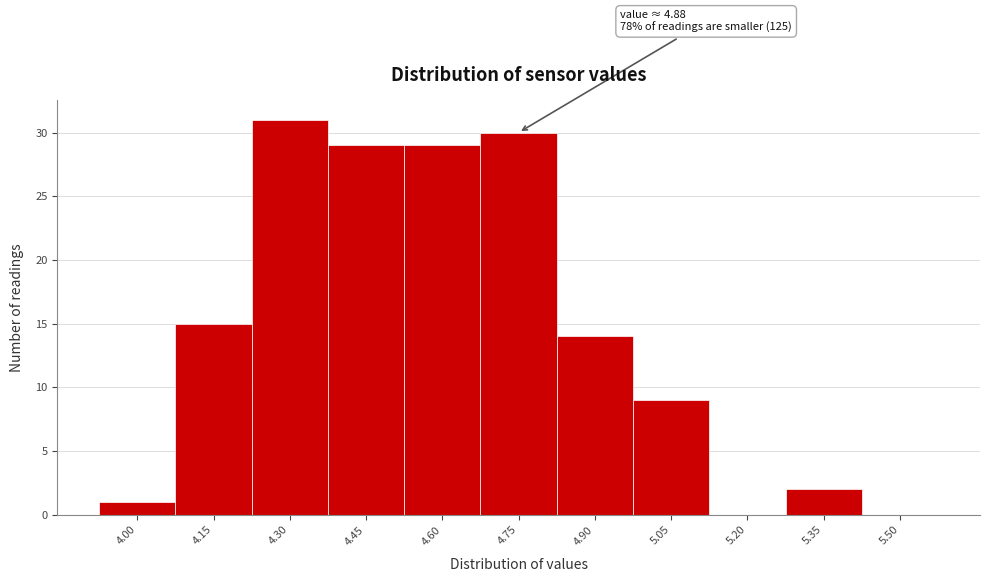

Reading right to left, transcribe all the data shown in this chart.

5.50=0	5.35=2	5.20=0	5.05=9	4.90=14	4.75=30	4.60=29	4.45=29	4.30=31	4.15=15	4.00=1